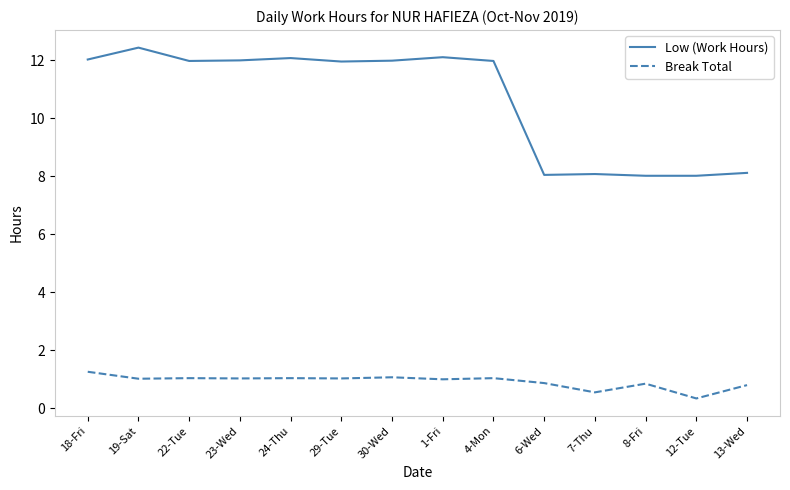

Which series changed the most between 30-Wed and 6-Wed?

Low (Work Hours)